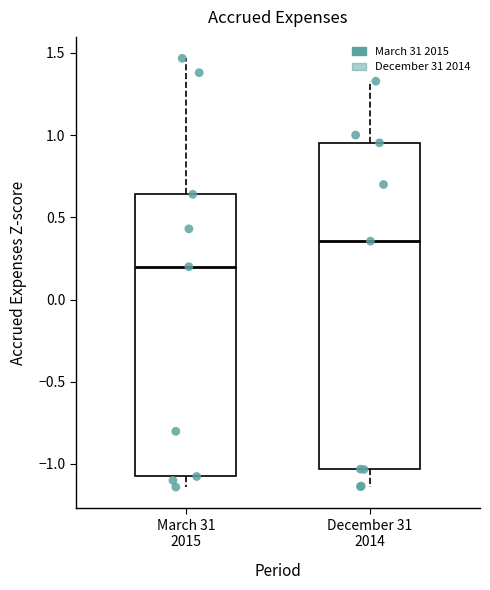

Comparing the boxes themselves (not the whiskers), which one is the tallest?

December 31 2014